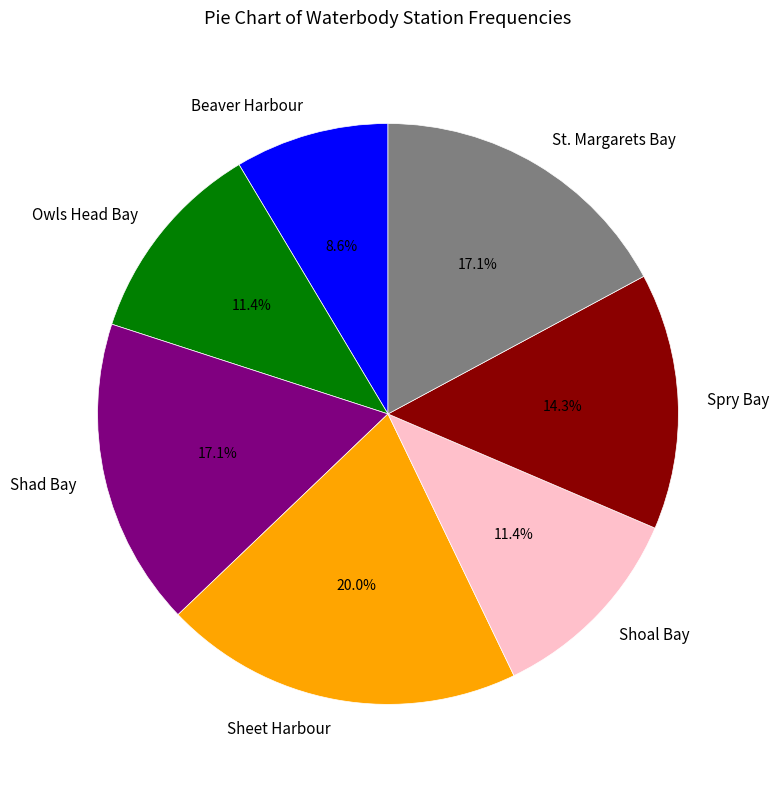

Does any single category account for the majority?

No